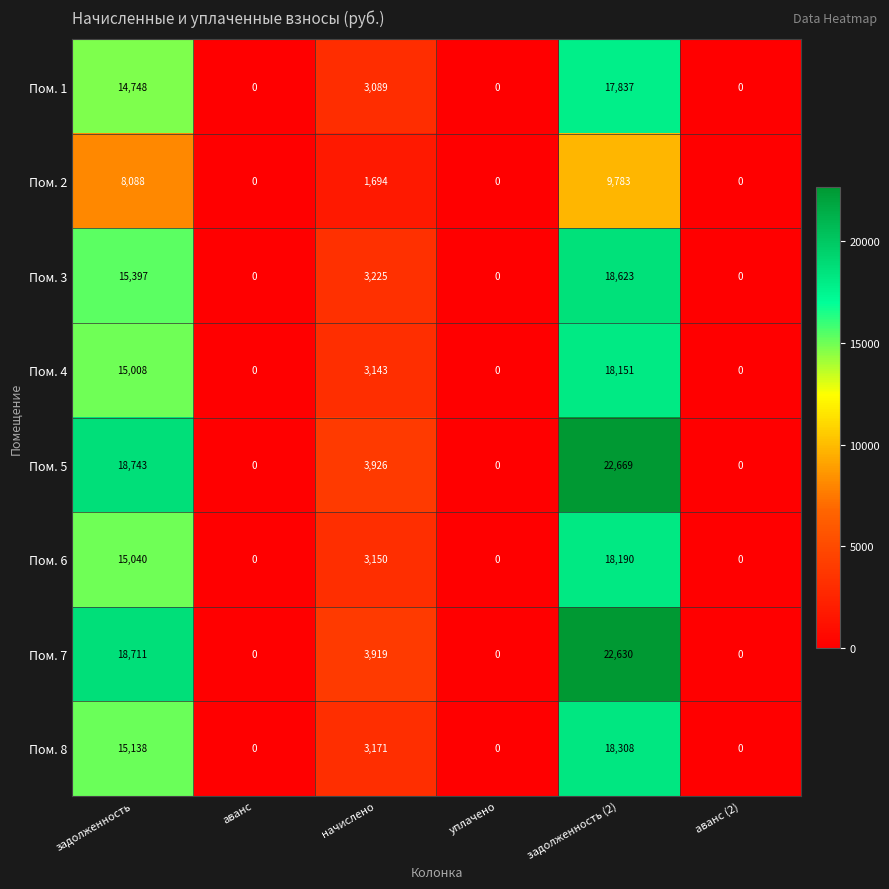

List the series in order of their peak value, lowest first.

Пом. 2, Пом. 1, Пом. 4, Пом. 6, Пом. 8, Пом. 3, Пом. 7, Пом. 5